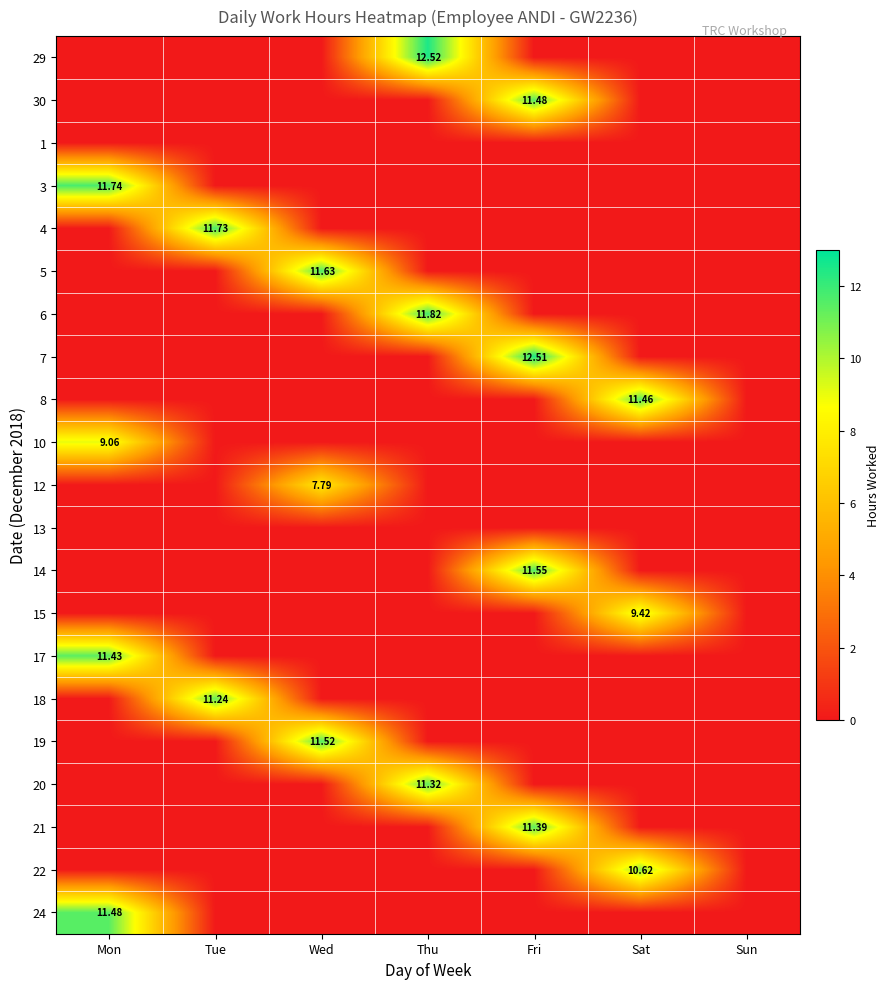

At which category is the sum across all series the highest?

Fri